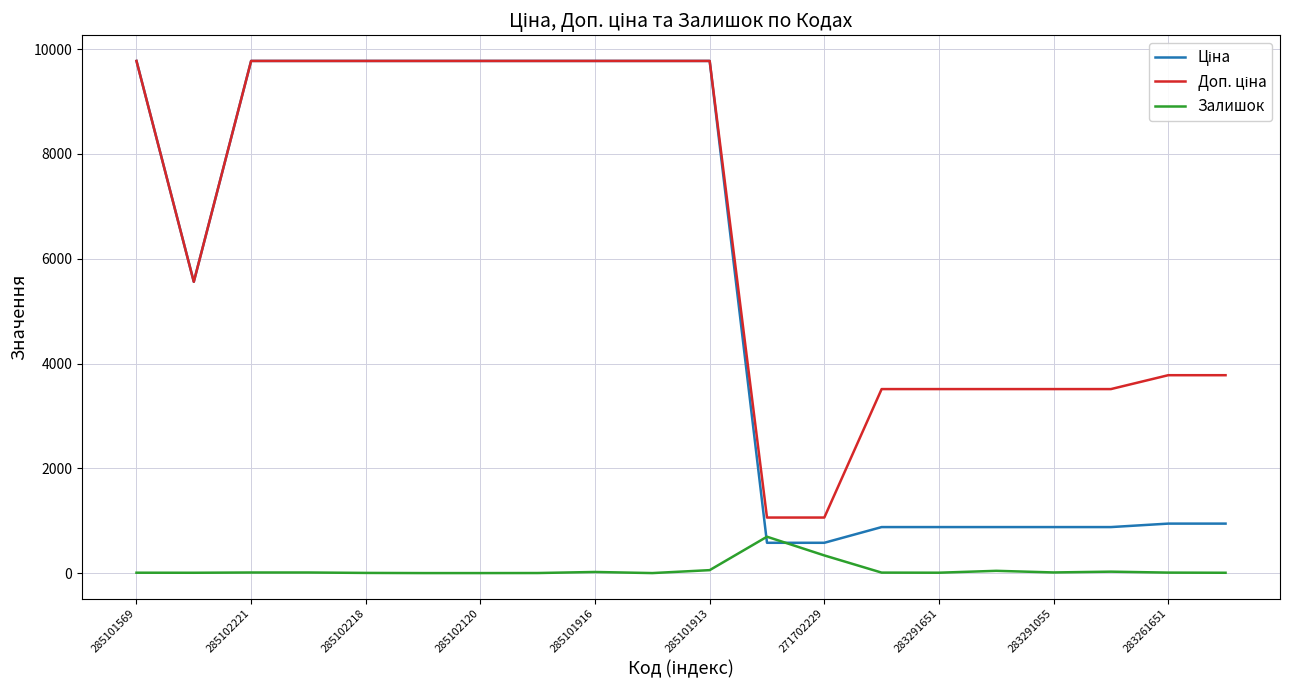

True or false: Залишок and Доп. ціна cross at least once.

False